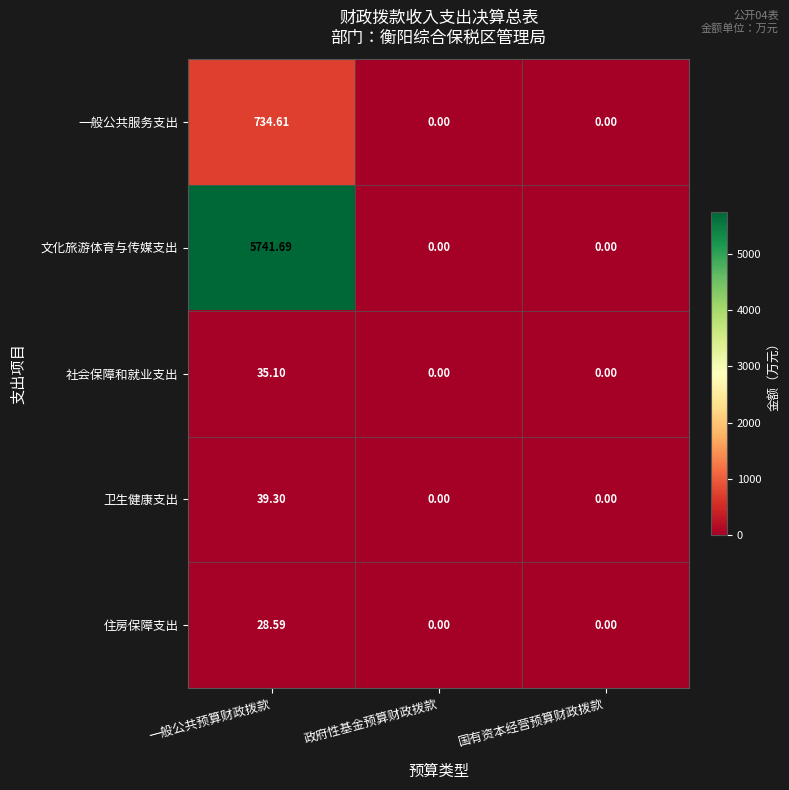

Count the number of data series in this chart.

5